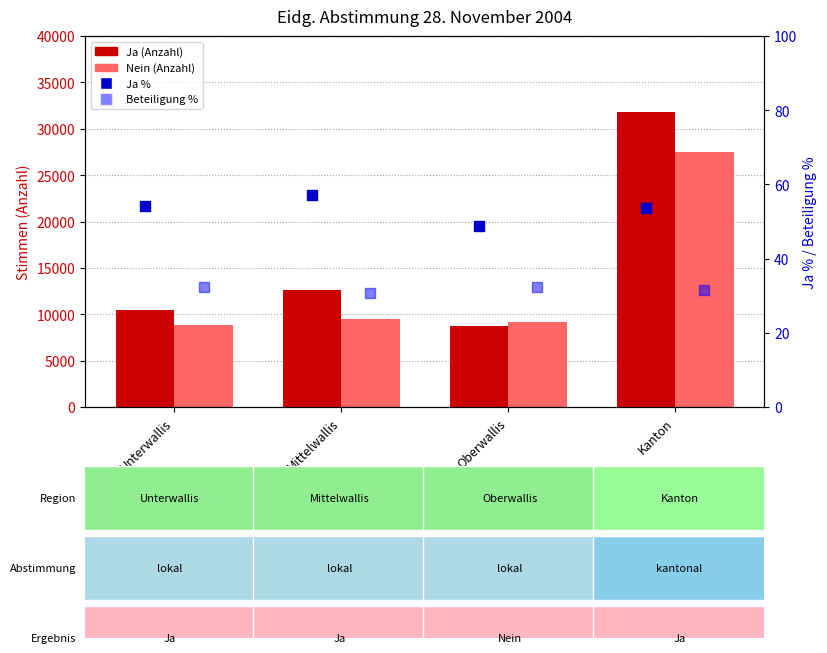

What is the total value across all series at Kanton?

59355.3